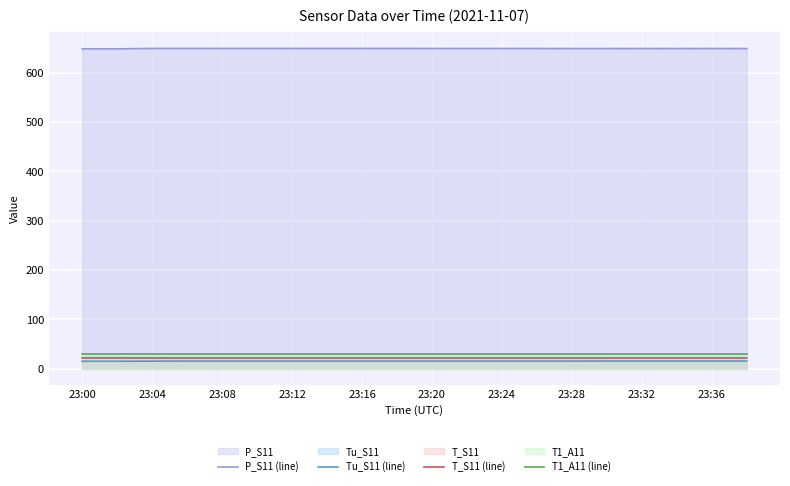

The T1_A11 (line) series shows 49.6 at 23:00. True or false?

False